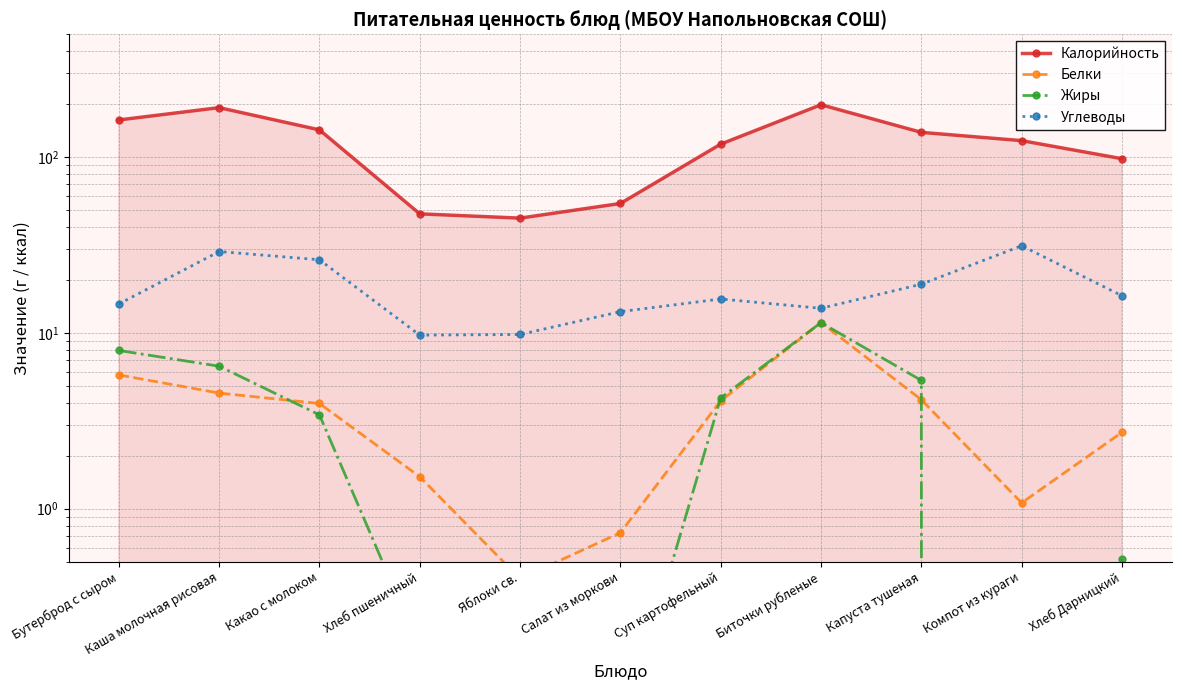

Reading right to left, transcribe all the data shown in this chart.

Калорийность: Хлеб Дарницкий=98.0	Компот из кураги=124.2	Капуста тушеная=138.4	Биточки рубленые=198.7	Суп картофельный=118.6	Салат из моркови=54.5	Яблоки св.=45.0	Хлеб пшеничный=47.6	Какао с молоком=143.0	Каша молочная рисовая=191.3	Бутерброд с сыром=162.8
Белки: Хлеб Дарницкий=2.7	Компот из кураги=1.1	Капуста тушеная=4.2	Биточки рубленые=11.5	Суп картофельный=4.1	Салат из моркови=0.7	Яблоки св.=0.4	Хлеб пшеничный=1.5	Какао с молоком=4.0	Каша молочная рисовая=4.5	Бутерброд с сыром=5.8
Жиры: Хлеб Дарницкий=0.5	Компот из кураги=0.0	Капуста тушеная=5.4	Биточки рубленые=11.4	Суп картофельный=4.3	Салат из моркови=0.1	Яблоки св.=0.4	Хлеб пшеничный=0.2	Какао с молоком=3.4	Каша молочная рисовая=6.5	Бутерброд с сыром=8.0
Углеводы: Хлеб Дарницкий=16.3	Компот из кураги=31.3	Капуста тушеная=18.9	Биточки рубленые=13.8	Суп картофельный=15.6	Салат из моркови=13.2	Яблоки св.=9.8	Хлеб пшеничный=9.7	Какао с молоком=26.1	Каша молочная рисовая=29.1	Бутерброд с сыром=14.6